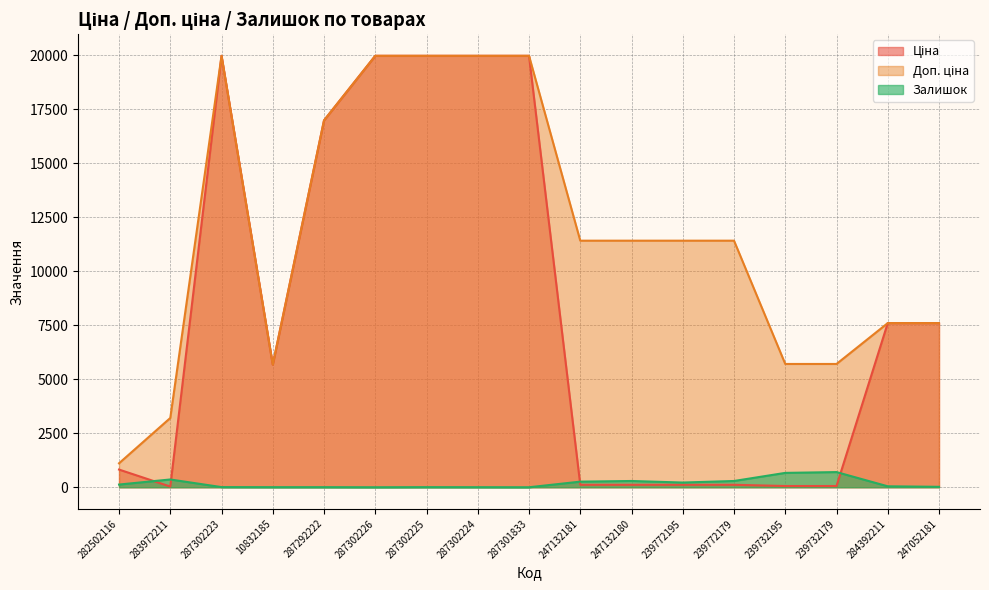

Rank the series by their average value, from lowest to highest.

Залишок, Ціна, Доп. ціна